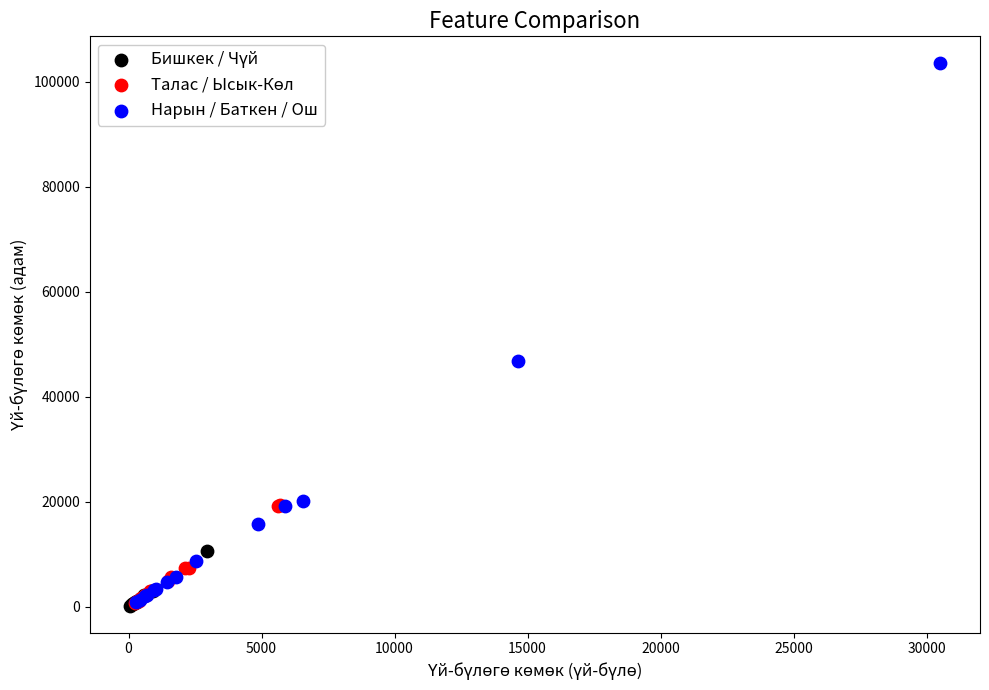

Which series has the widest spread of Y values?

Нарын / Баткен / Ош